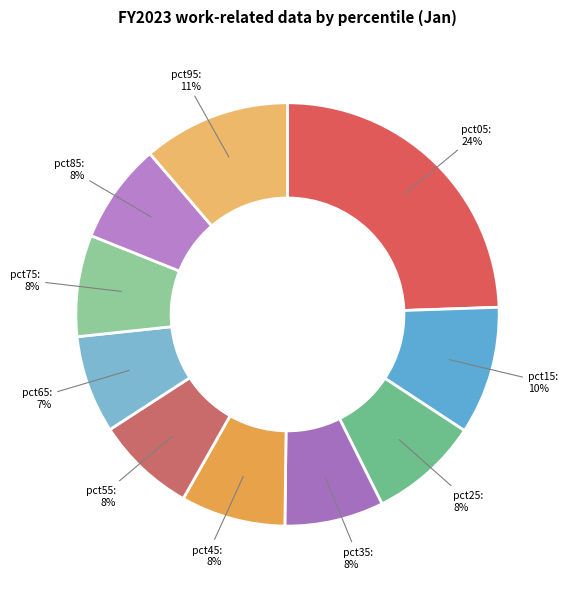

Count the number of slices in the pie.

10